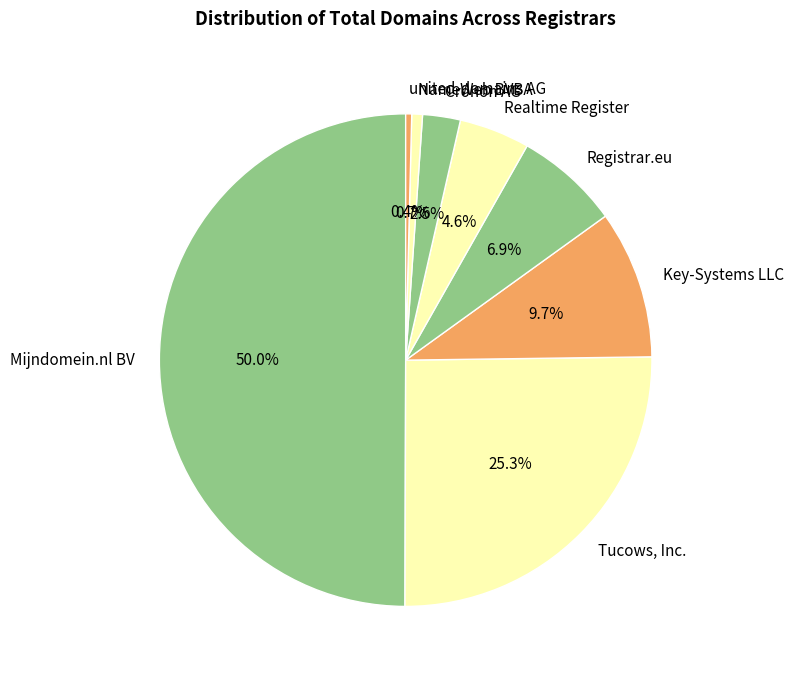

Rank the categories by value from lowest to highest.

united-domains AG, NameWeb BVBA, Cronon AG, Realtime Register, Registrar.eu, Key-Systems LLC, Tucows, Inc., Mijndomein.nl BV